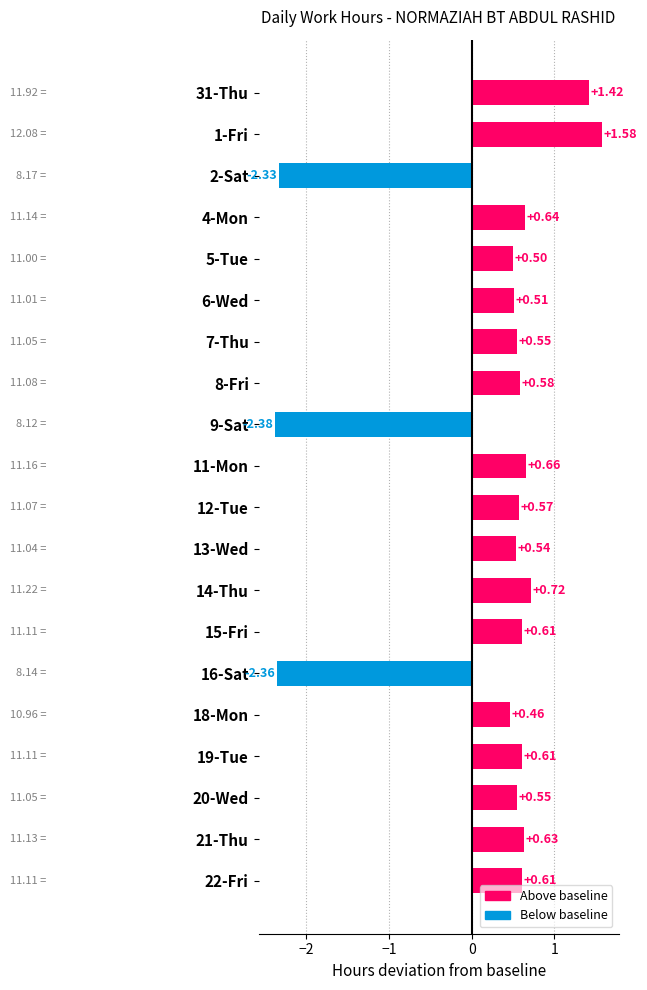

What is the difference between the maximum and minimum values?

4.0